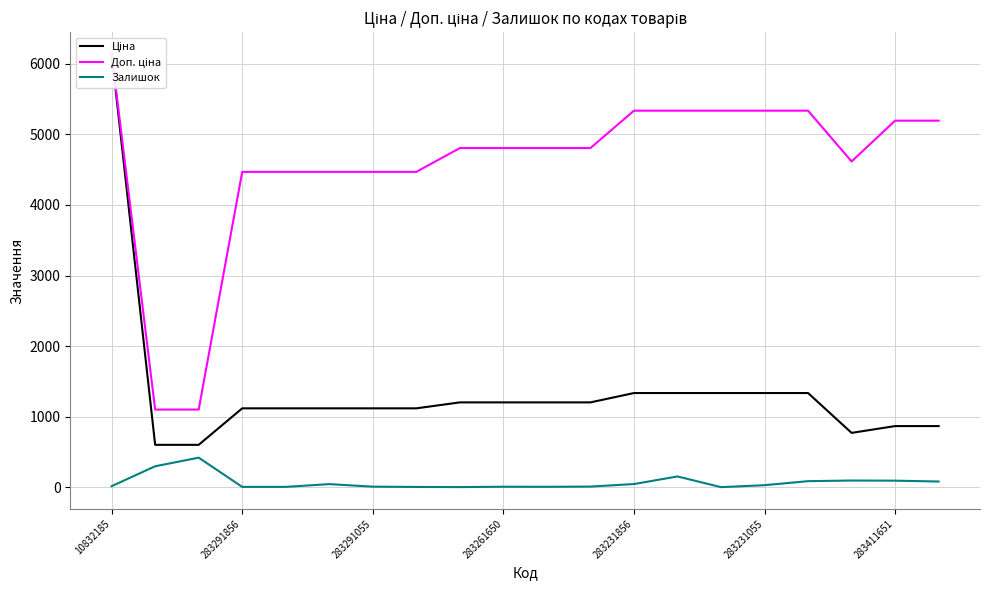

True or false: Ціна and Залишок cross at least once.

False